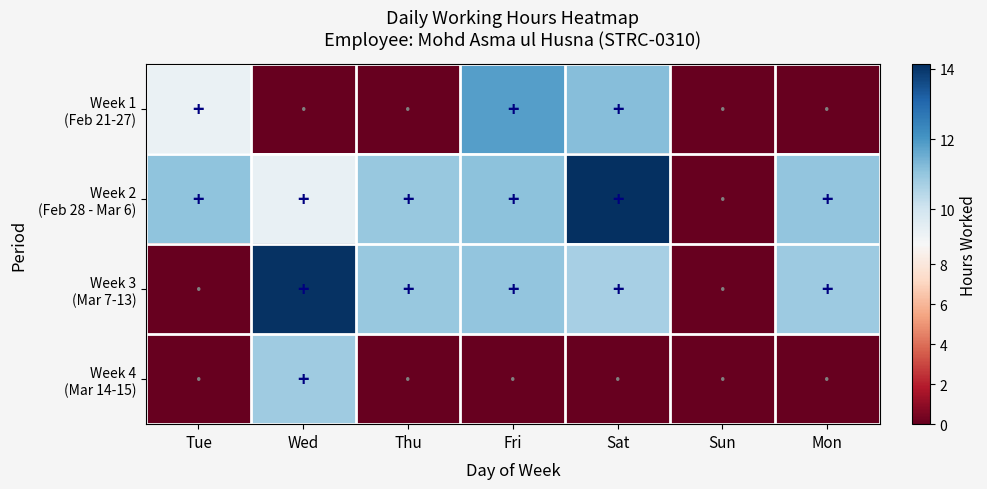

Between Sun and Mon, which series saw the biggest shift?

Week 2 (Feb 28 - Mar 6)